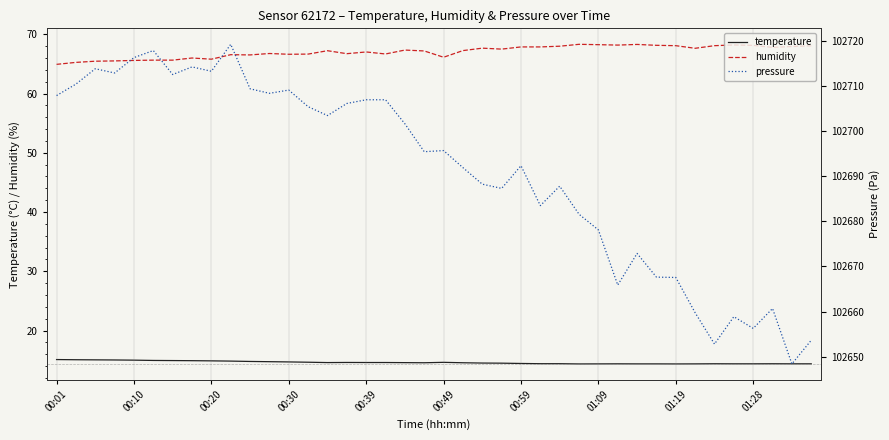

True or false: humidity and pressure intersect in this chart.

False